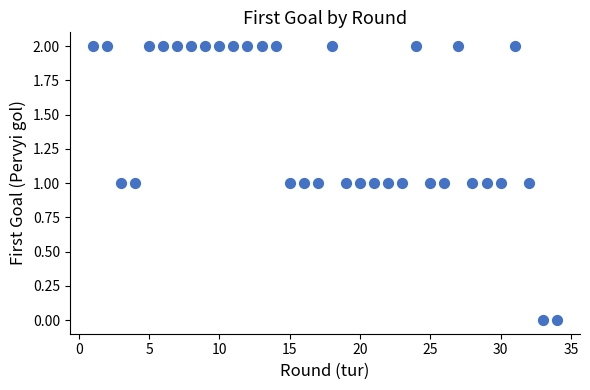

What is the range of X values (max minus min)?

33